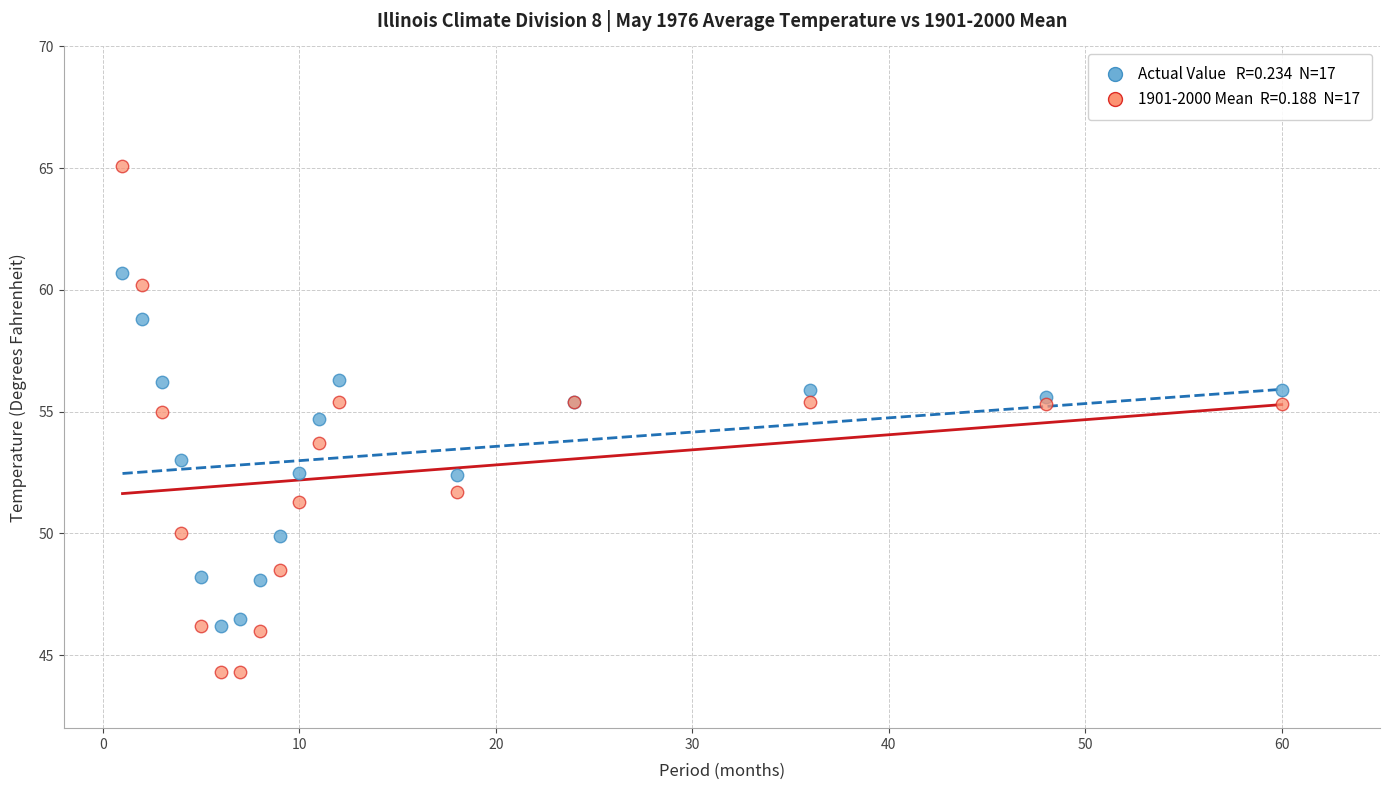

Across all series, what Y value is closest to 54?

53.7